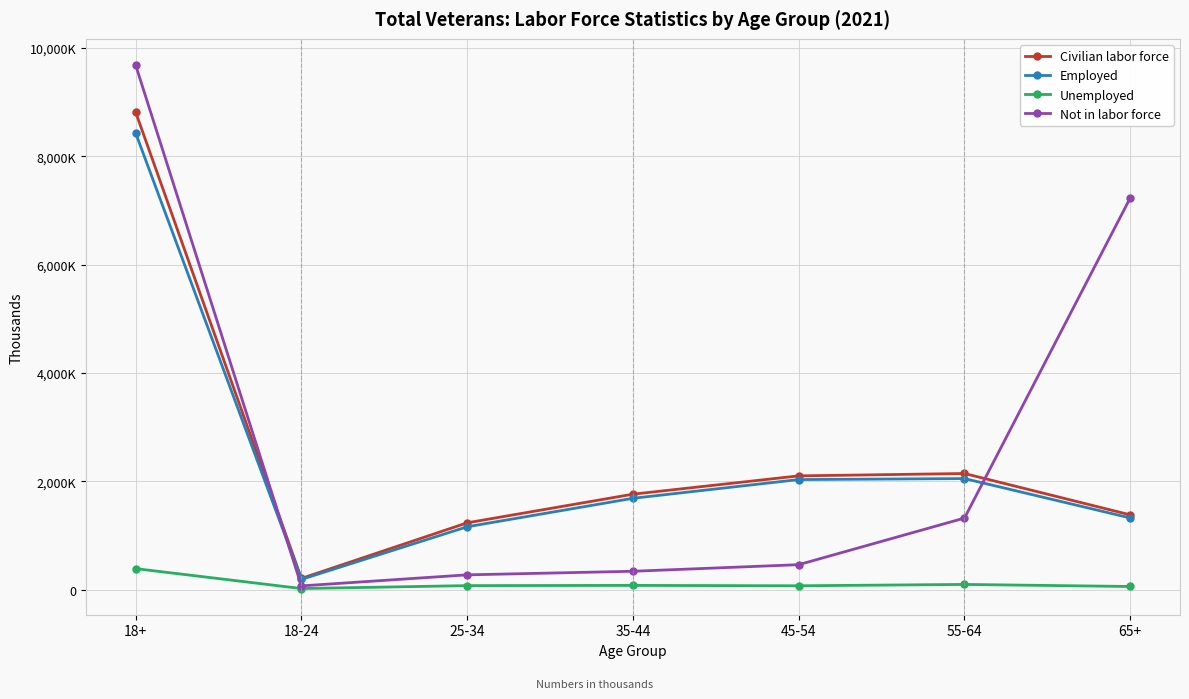

Which has a higher value, 65+ or 18+?

18+